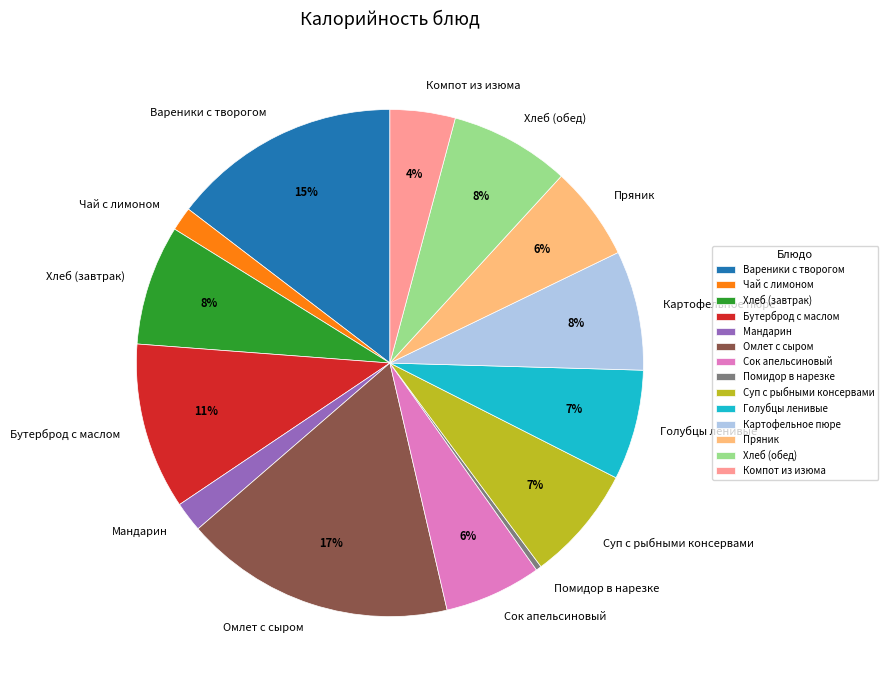

To the nearest percent, what is the difference between the largest and smallest slice percentages?

17%